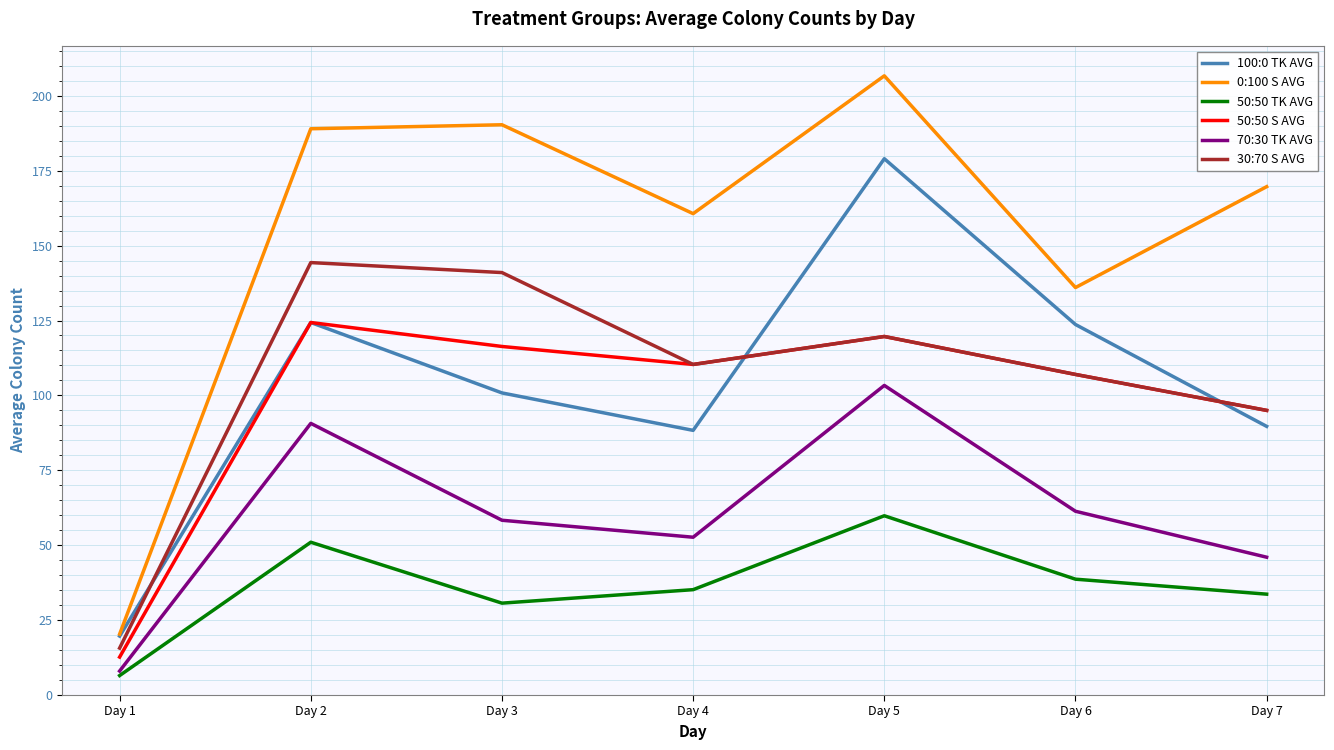

How many lines are shown in the chart?

6